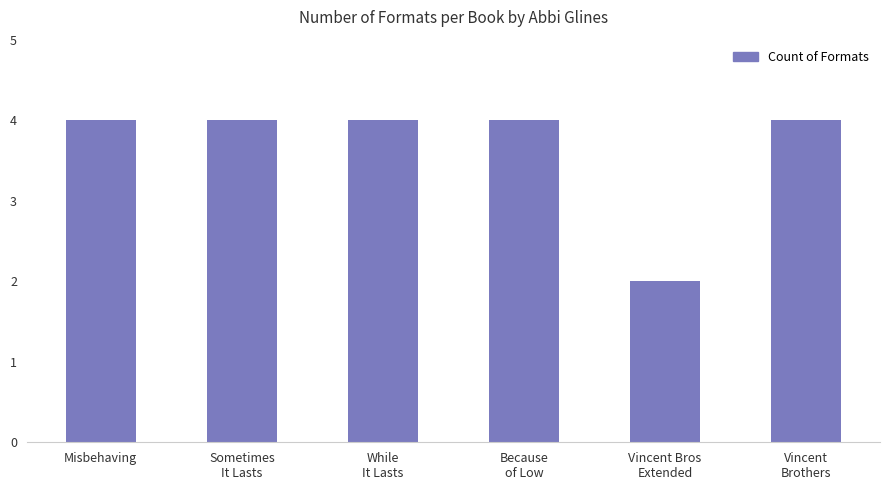

What is the sum of all values?

22